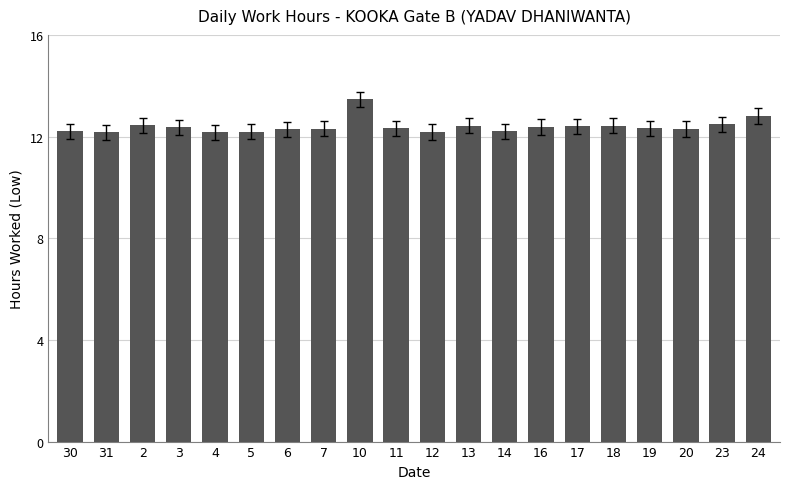

Between 6 and 23, which is larger?

23